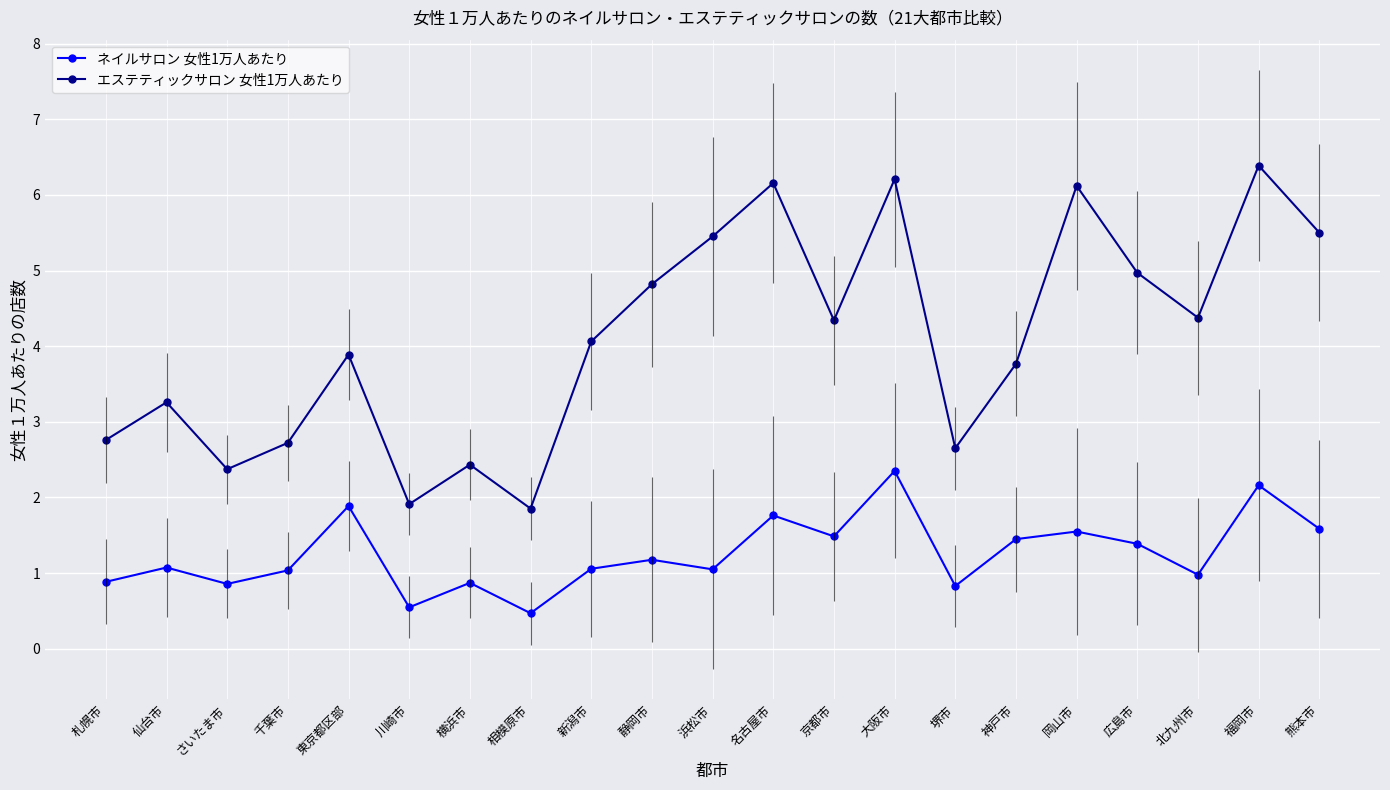

How many lines are shown in the chart?

2